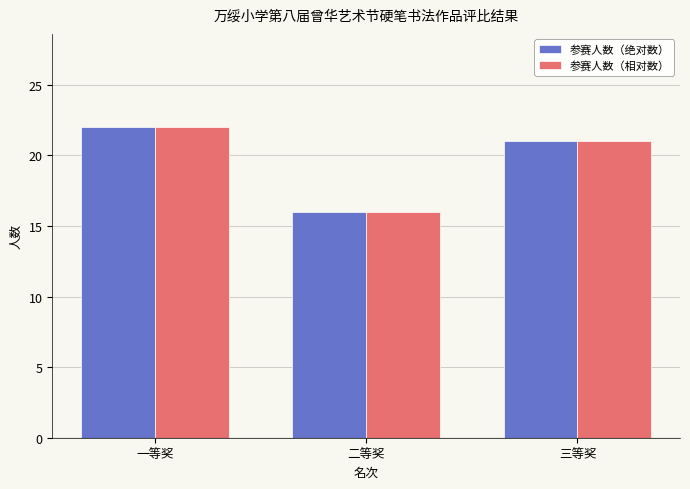

What is the difference between the 参赛人数（相对数） values at 二等奖 and 一等奖?

6